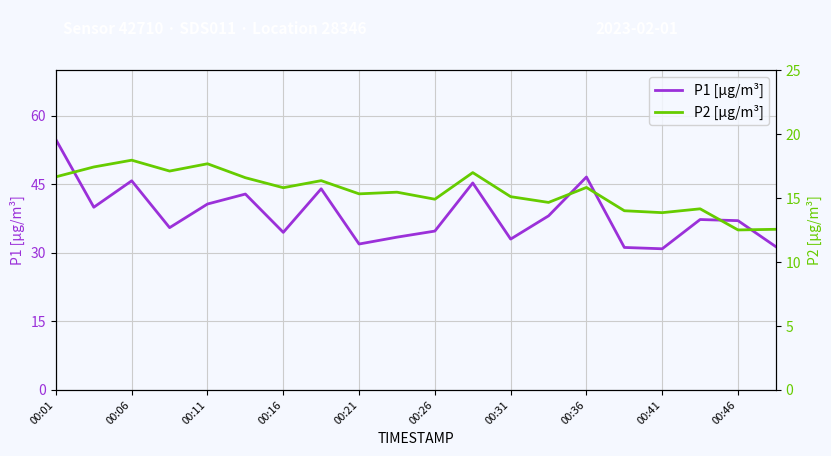

At how many categories does at least one series exceed 52?

1